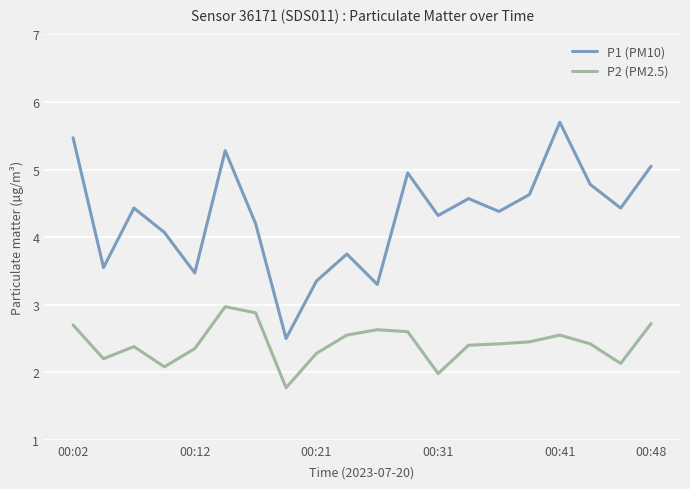

Is this an area chart (filled region under the line)?

No